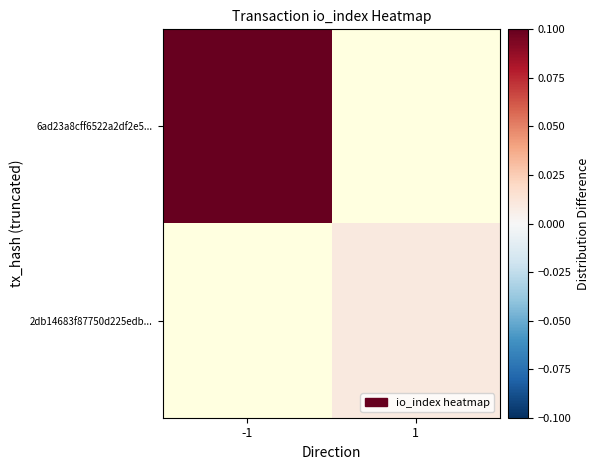

Which category has the lowest value across all series?

1